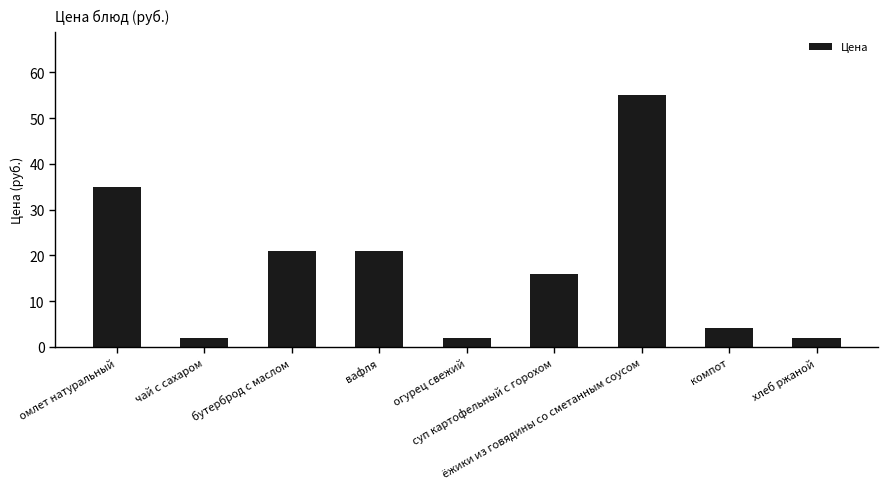

Which label corresponds to the largest value in the chart?

ёжики из говядины со сметанным соусом